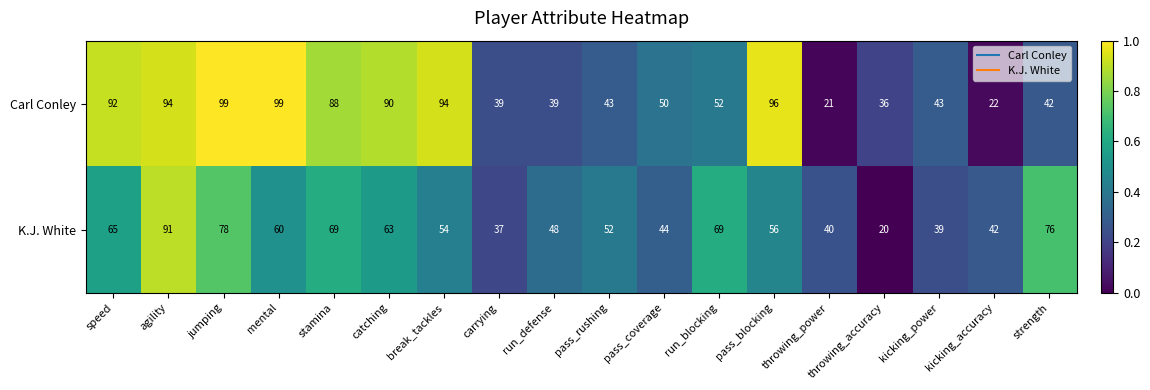

What is the difference between the maximum and minimum values in the K.J. White series?

71